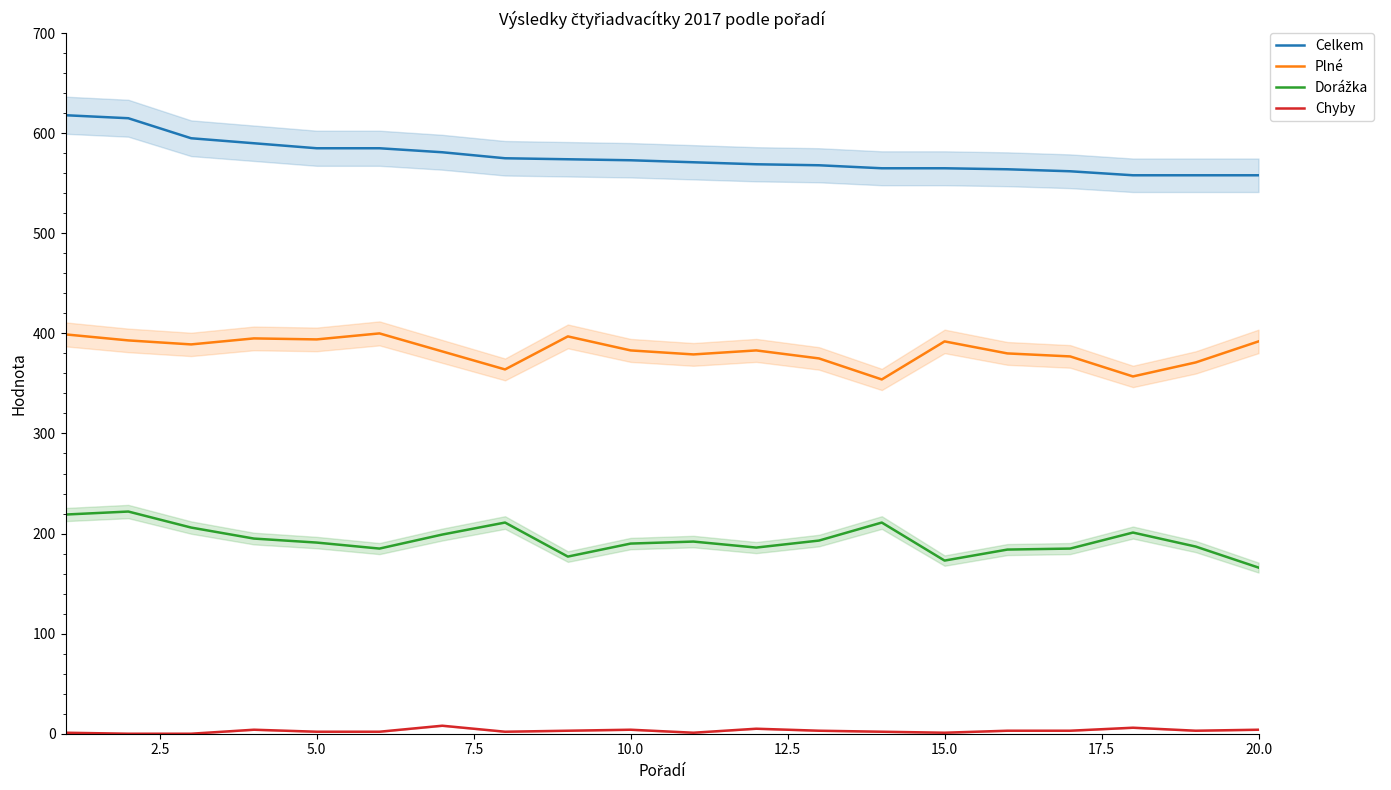

What is the minimum value for Plné?

354